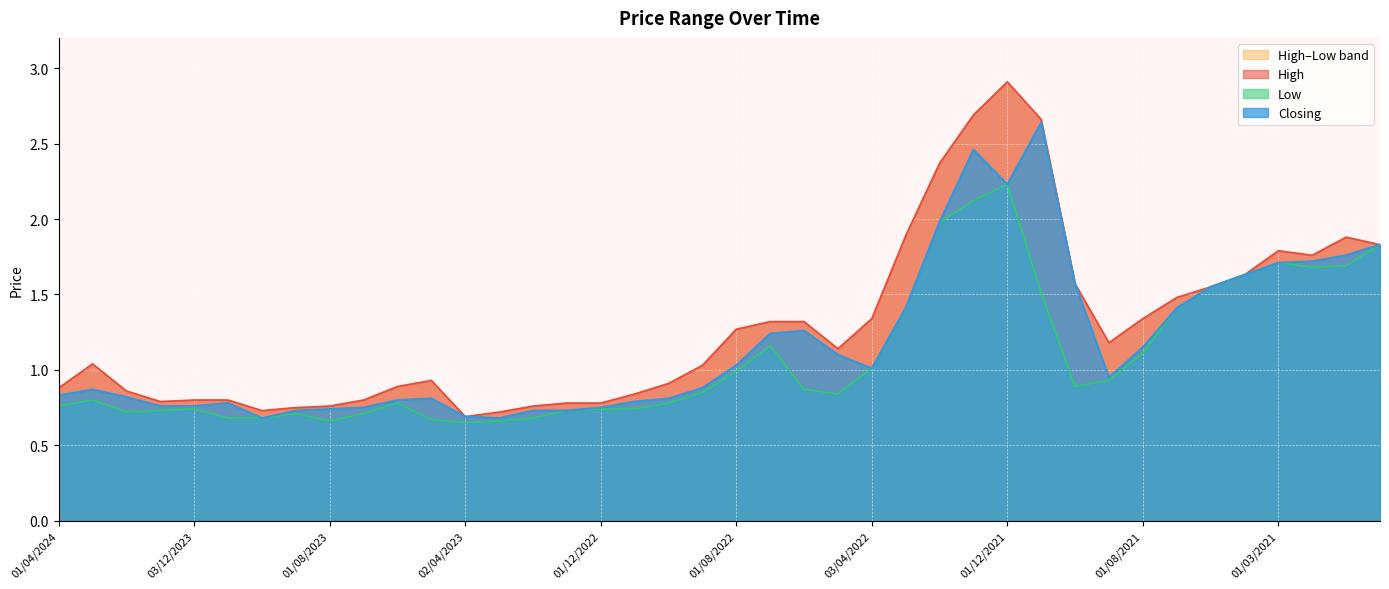

What is the minimum value for Low?

0.7